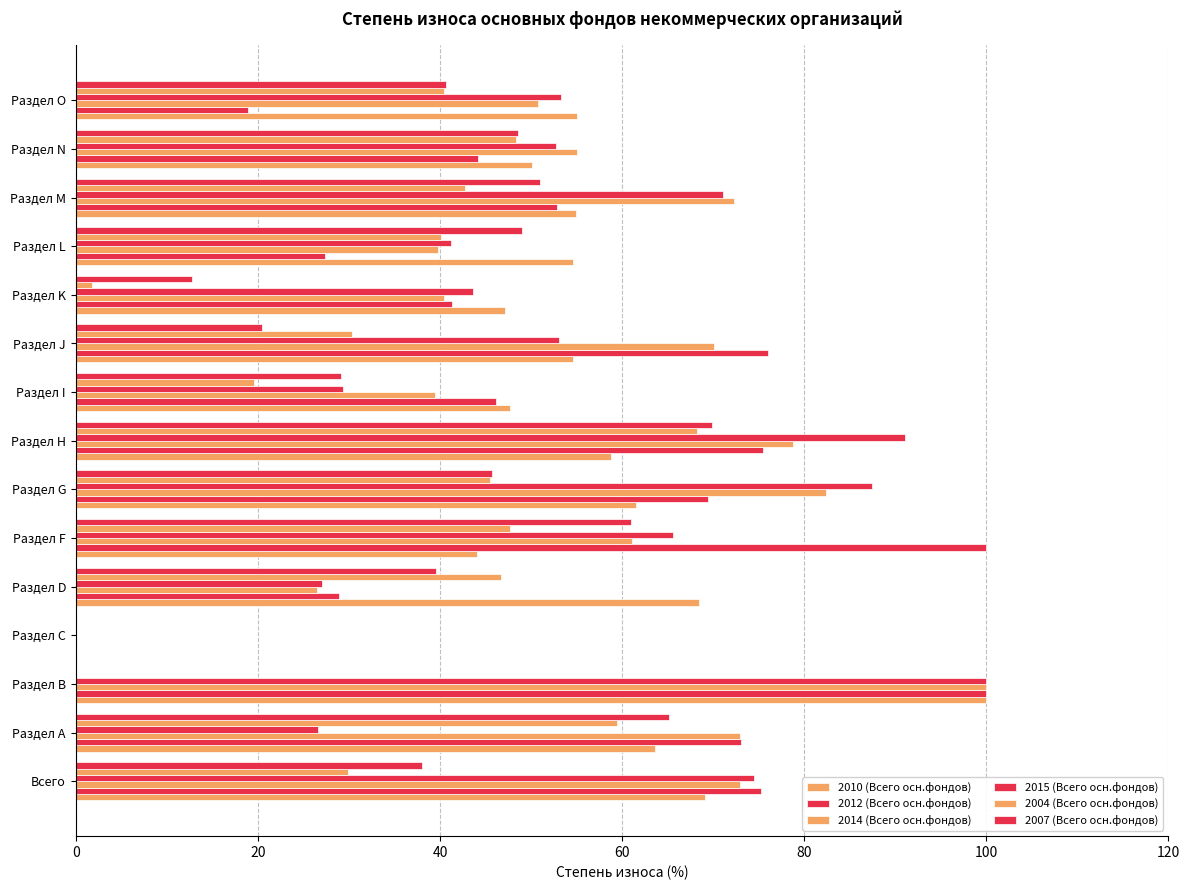

How many data points in 2012 (Всего осн.фондов) are above 52?

8